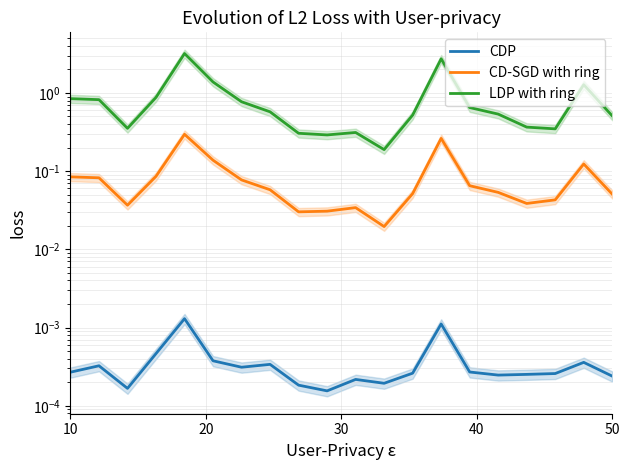

What is the total value across all series at 10?

0.9